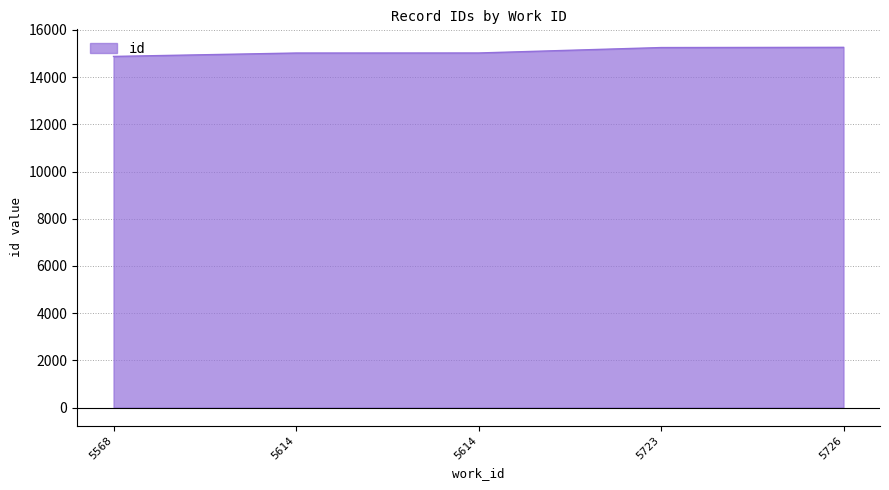

Does the chart display data point markers on the line(s)?

No